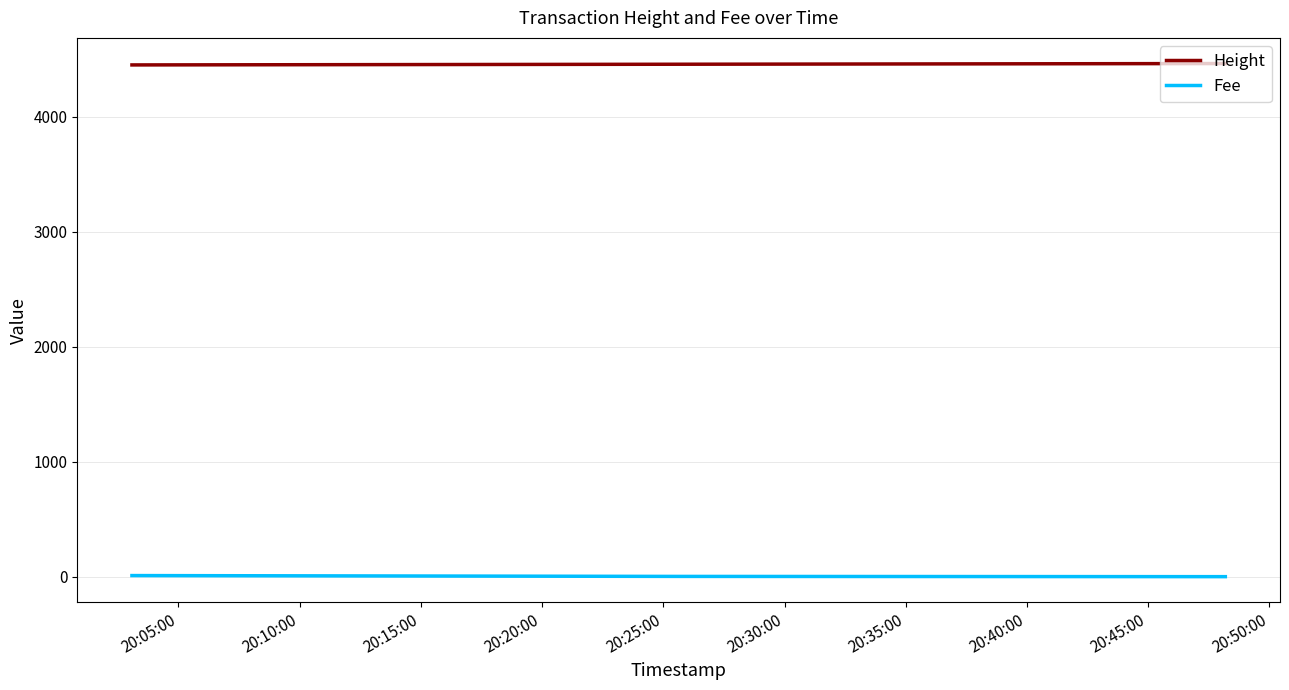

At how many categories does at least one series exceed 1864?

3